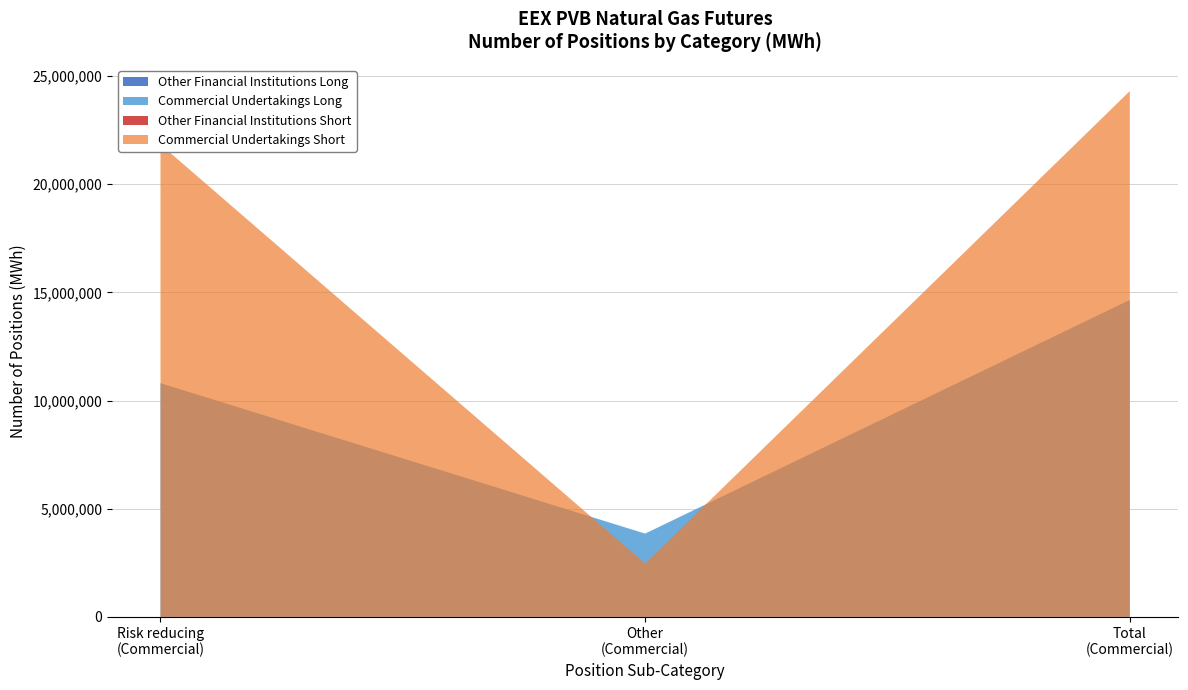

Reading left to right, what are all the values shown in this chart?

Other Financial Institutions Long: 0	0	14648210
Other Financial Institutions Short: 0	0	24301370
Commercial Undertakings Long: 10800440	3847770	14648210
Commercial Undertakings Short: 21836130	2465240	24301370